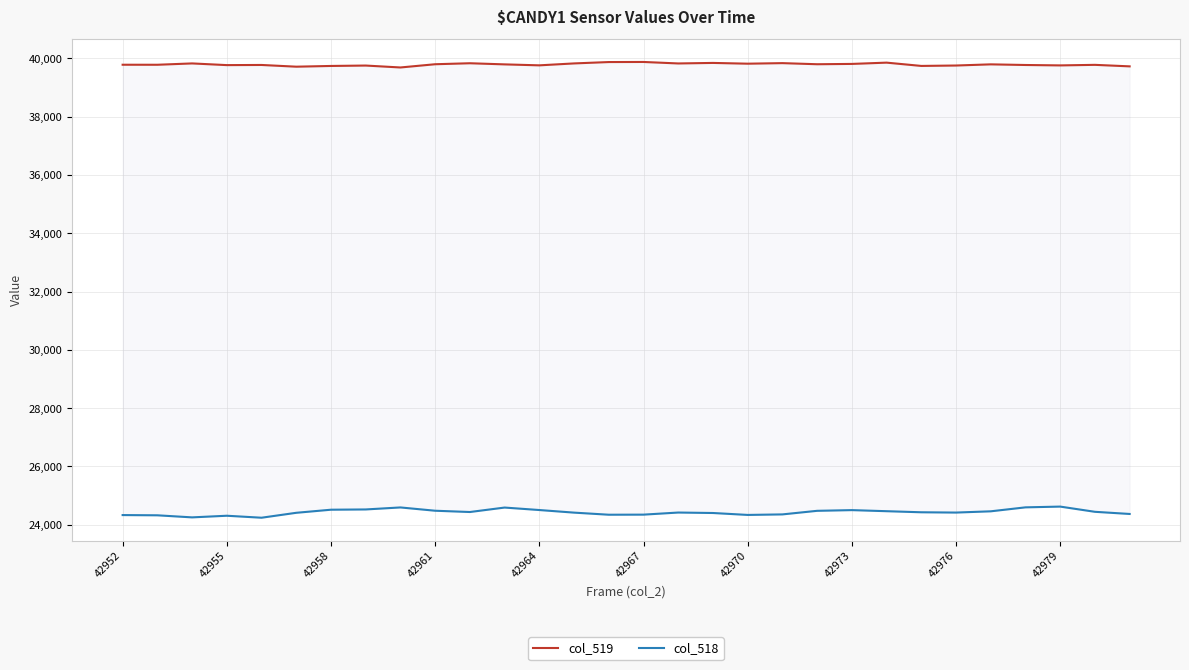

Which series has the largest range (max minus min)?

col_518